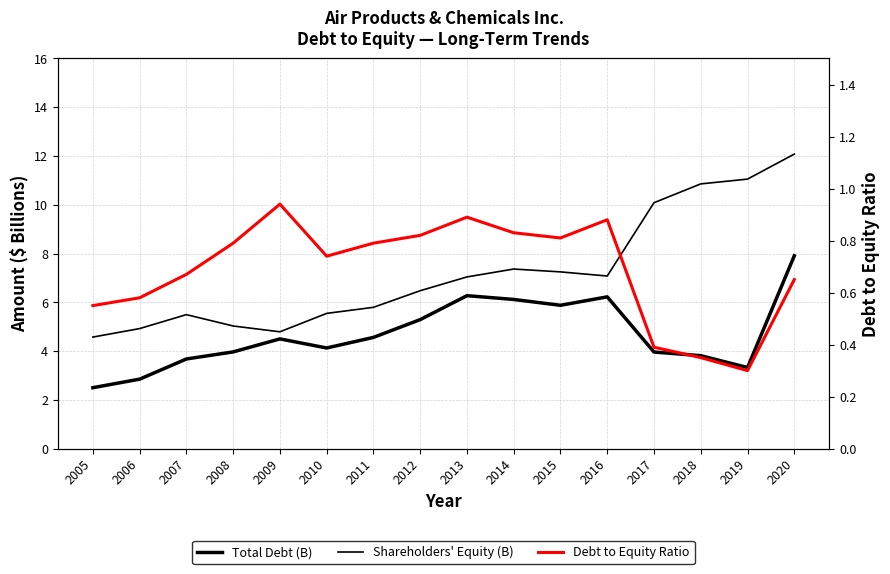

What is the difference between the second highest and minimum values in the Total Debt (B) series?

3.8